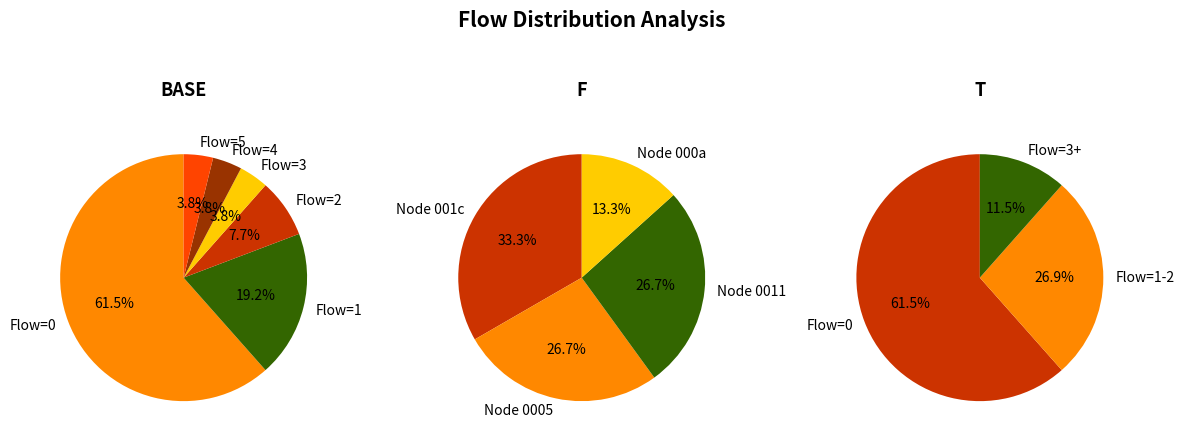

True or false: 5+ accounts for 1% of the total.

False